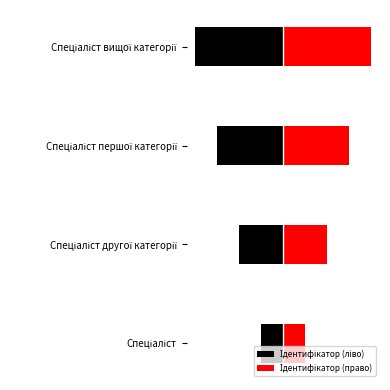

How many data points does each series have?

4